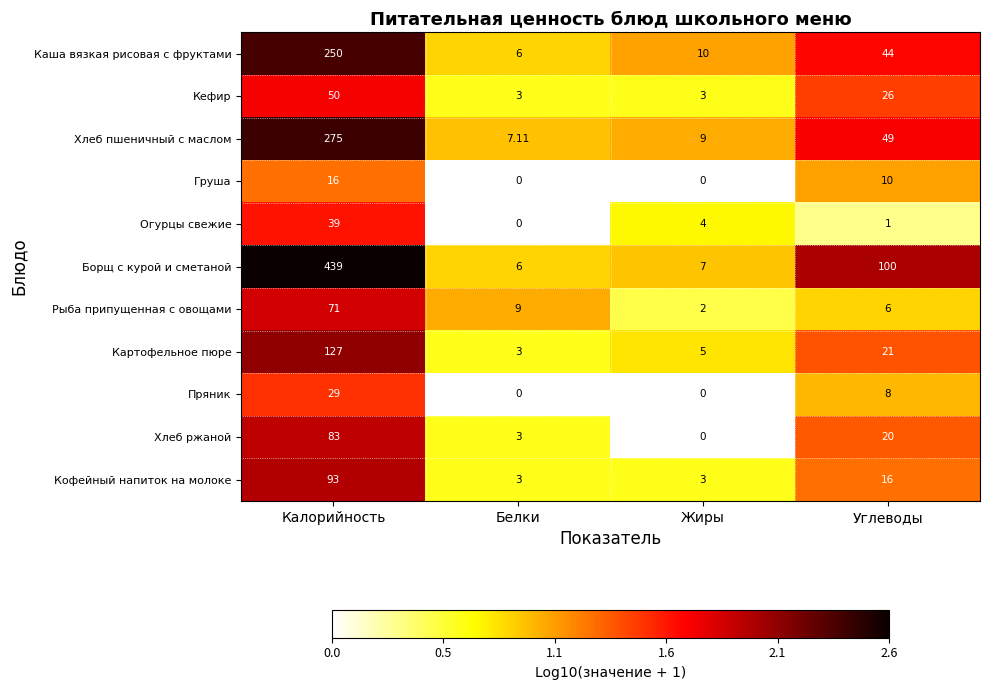

Which series has the widest spread of values?

Борщ с курой и сметаной